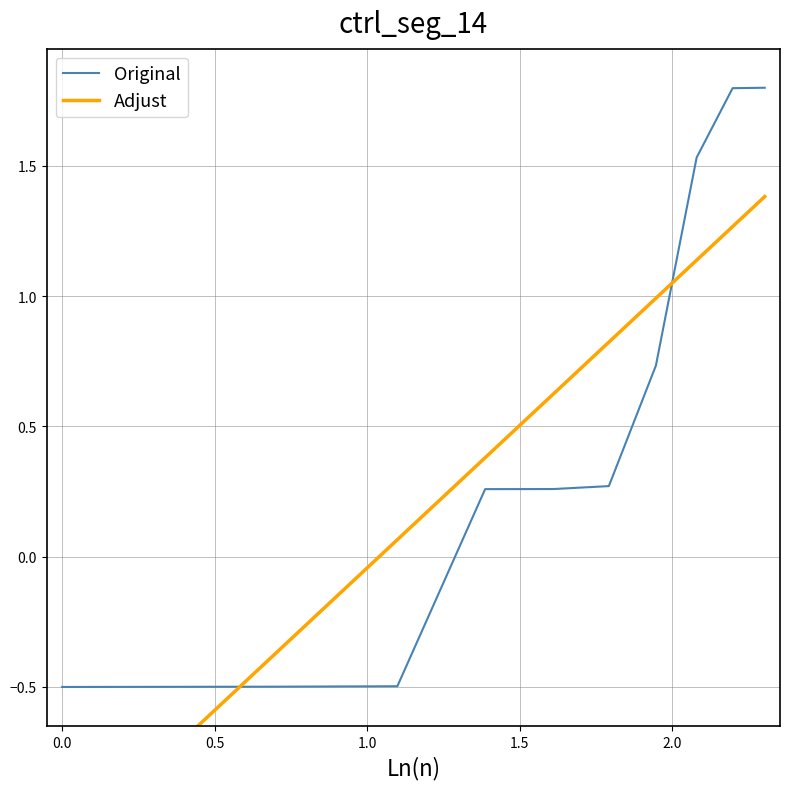

What is the minimum value for Original?

-0.5